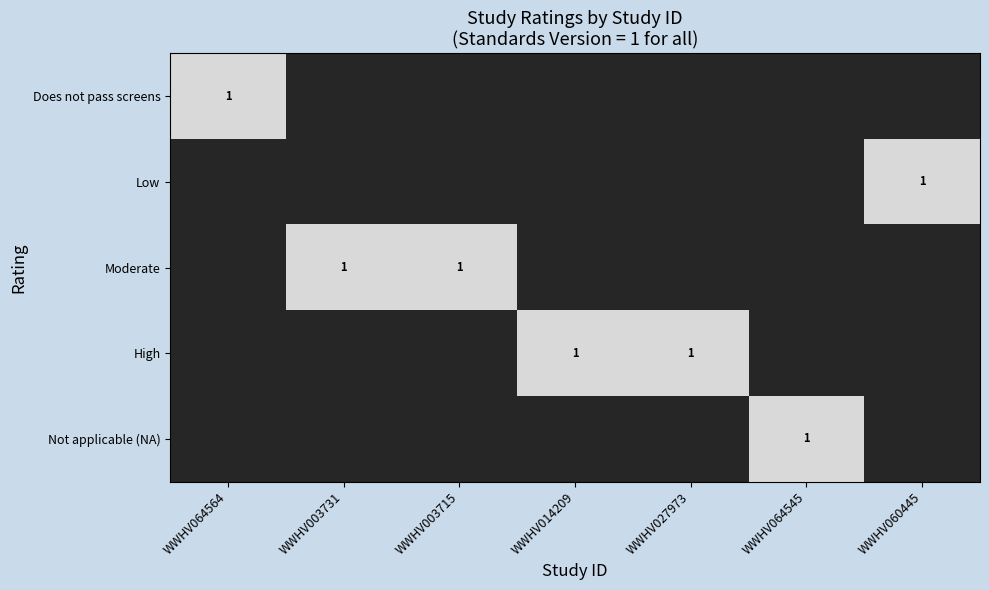

Is the value of Does not pass screens at WWHV003731 greater than the value of Not applicable (NA) at WWHV014209?

No